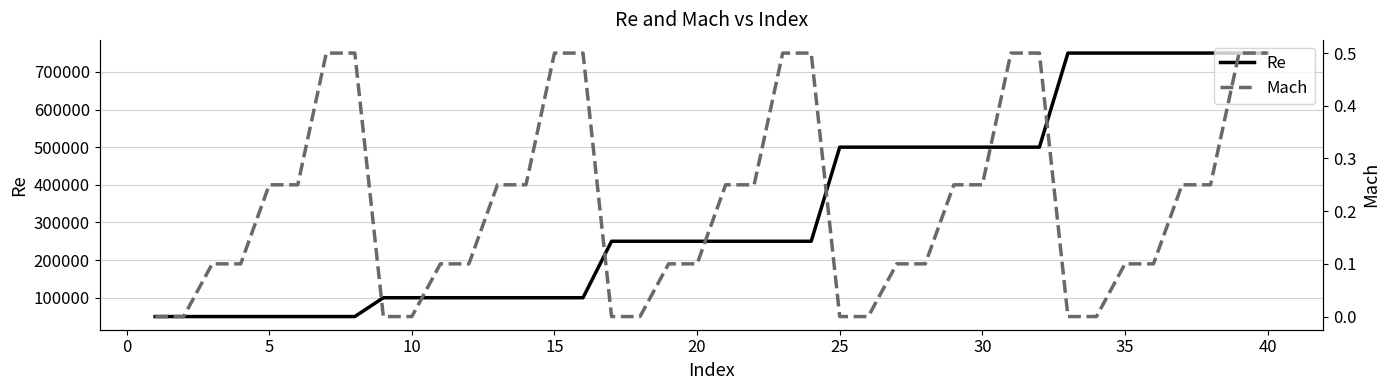

The value of Re at 20 is 250000. True or false?

True